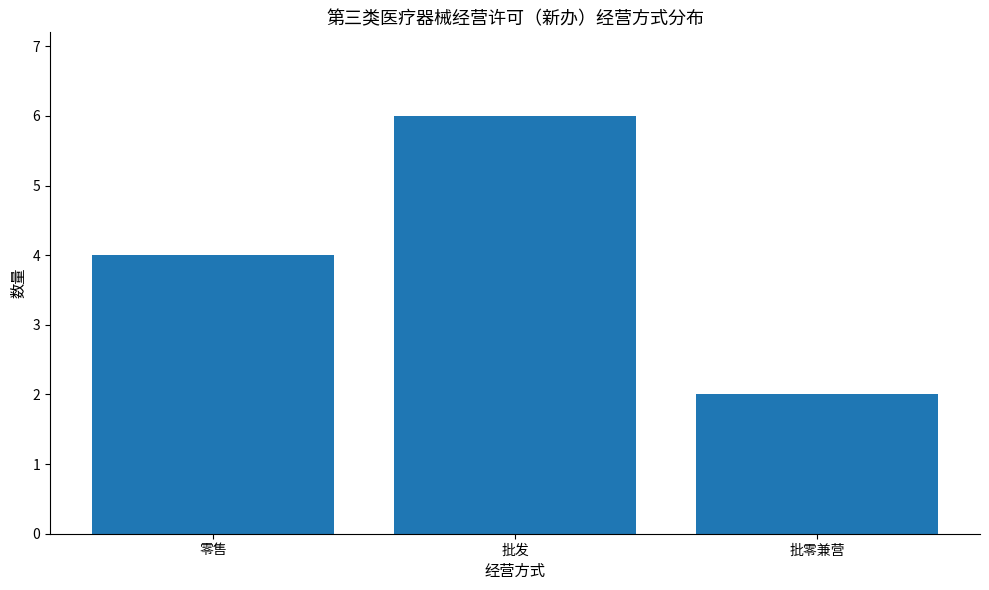

At which category does the chart reach its minimum across all series?

批零兼营